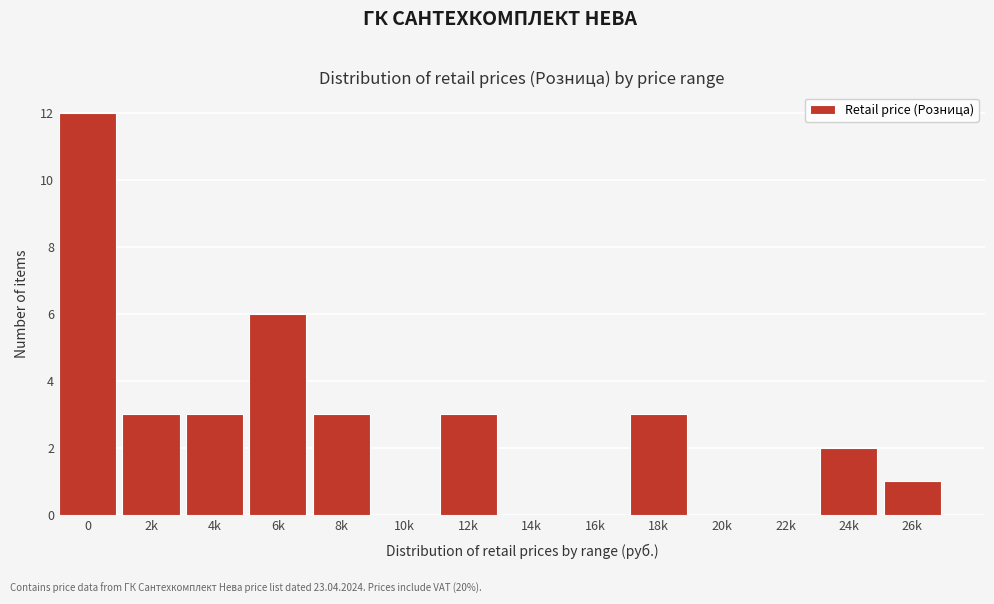

Reading left to right, transcribe all the data shown in this chart.

0=12	2k=3	4k=3	6k=6	8k=3	10k=0	12k=3	14k=0	16k=0	18k=3	20k=0	22k=0	24k=2	26k=1